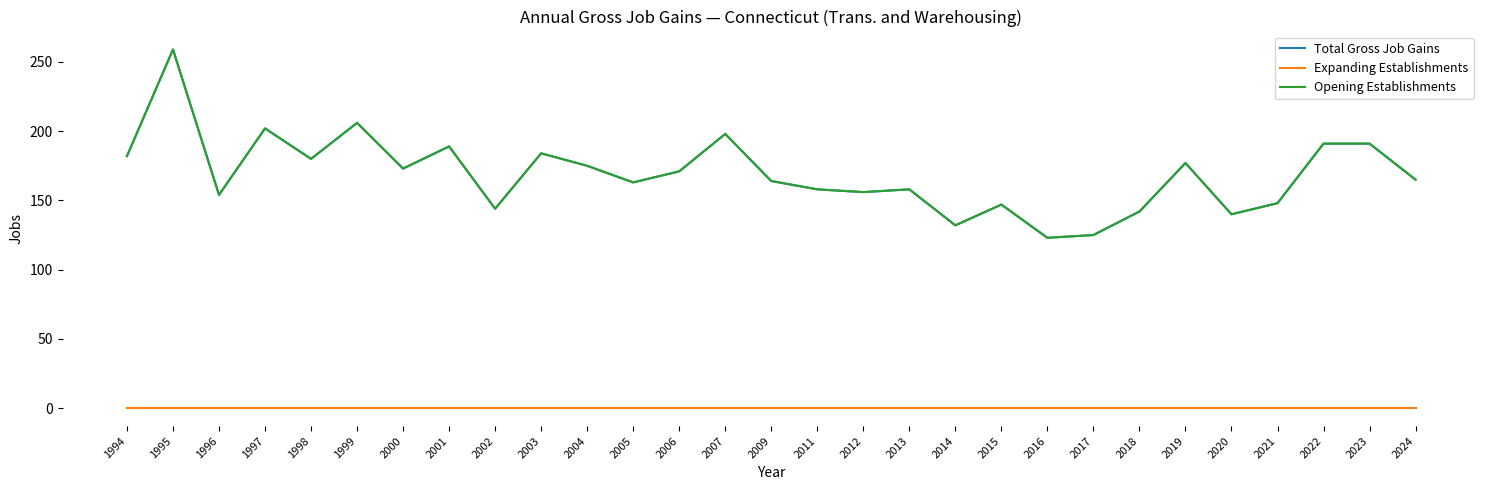

True or false: Opening Establishments and Total Gross Job Gains intersect in this chart.

False